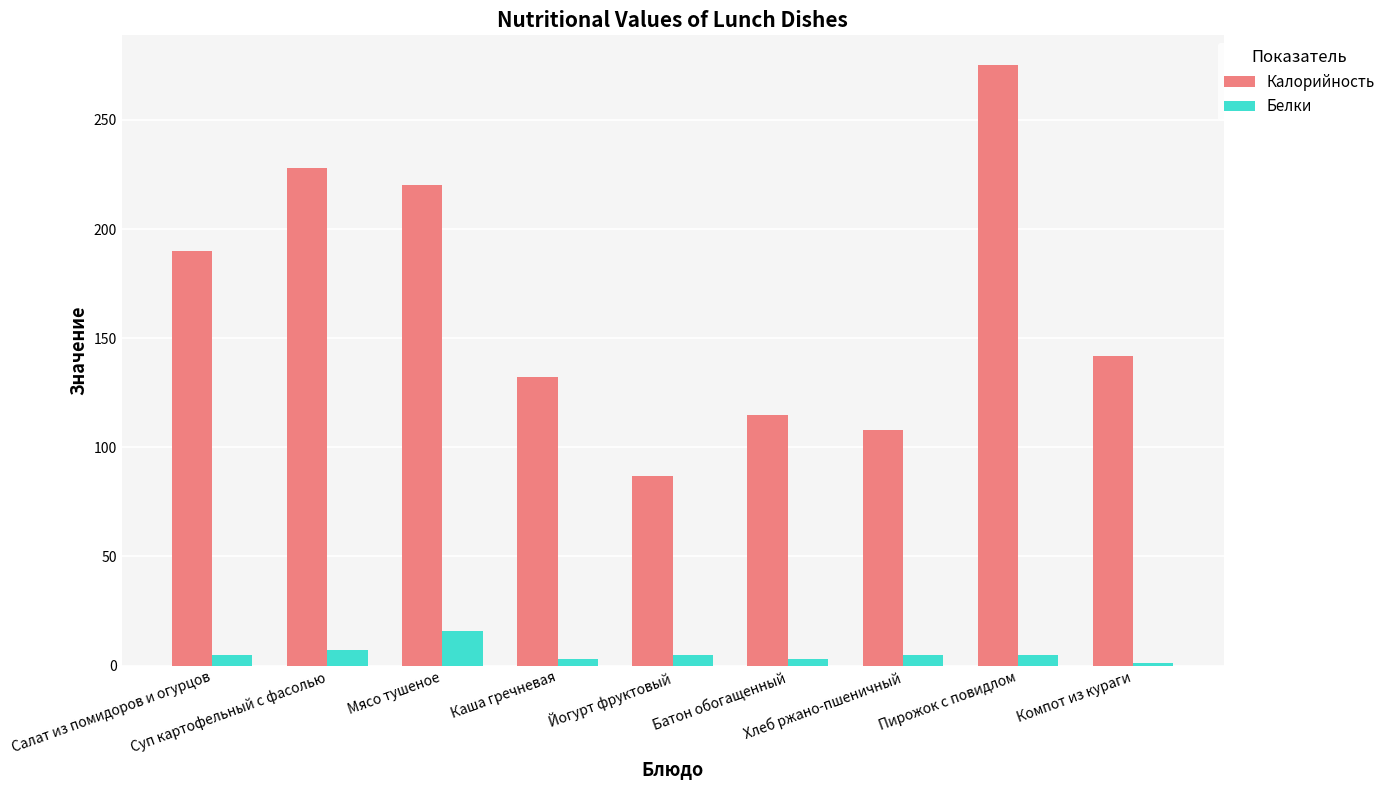

The Калорийность series shows 108 at Хлеб ржано-пшеничный. True or false?

True